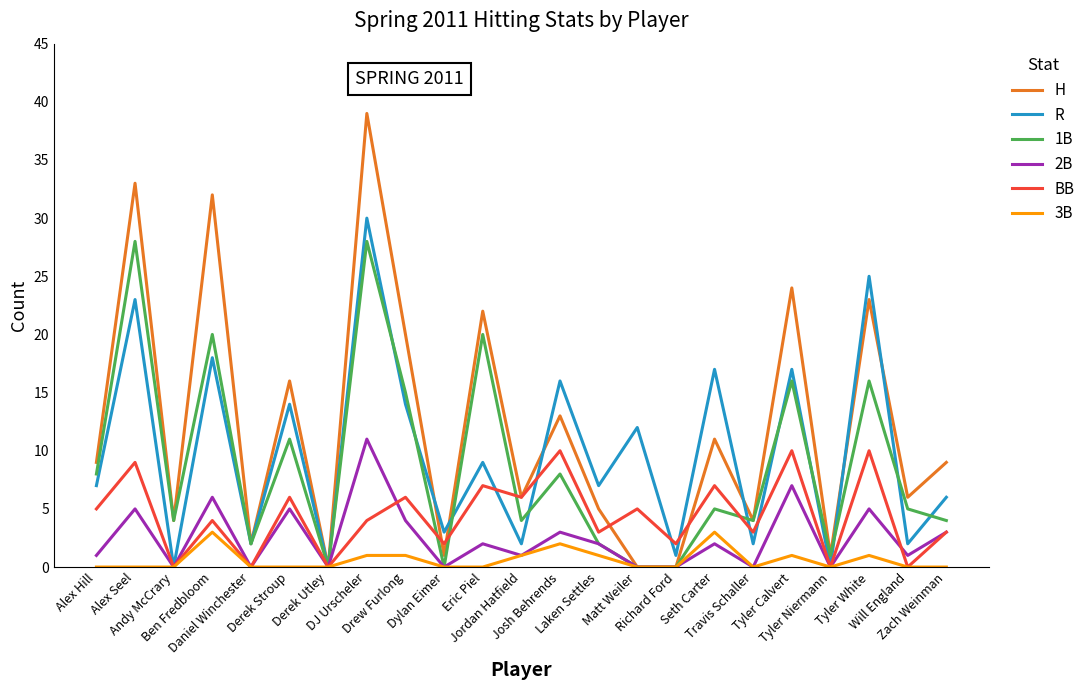

Which series has the widest spread of values?

H